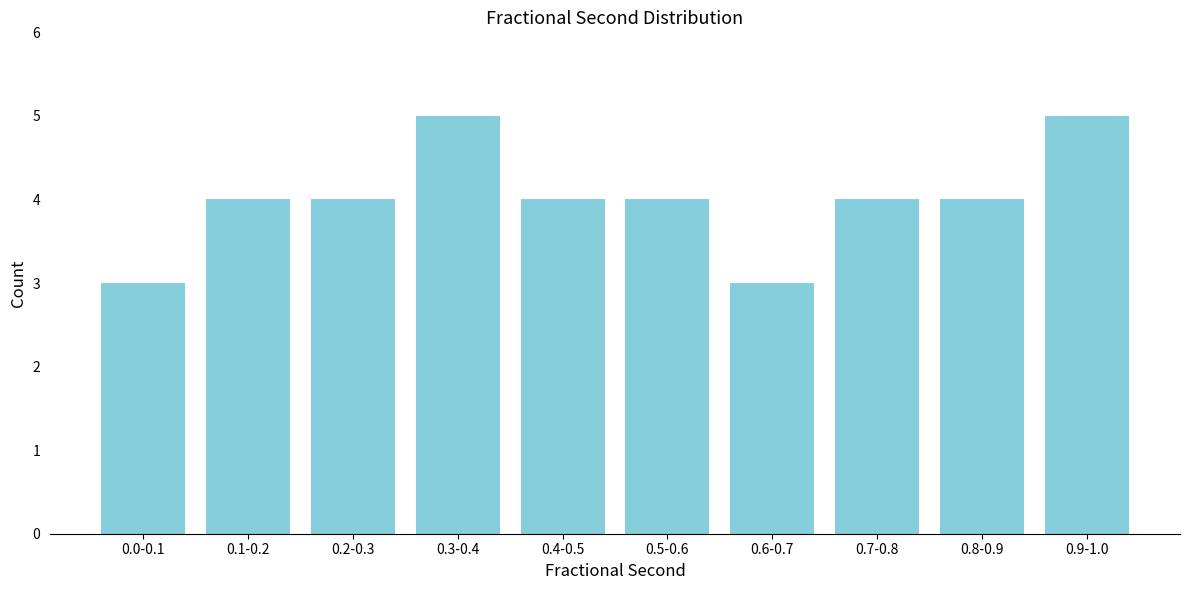

Reading right to left, transcribe all the data shown in this chart.

5	4	4	3	4	4	5	4	4	3